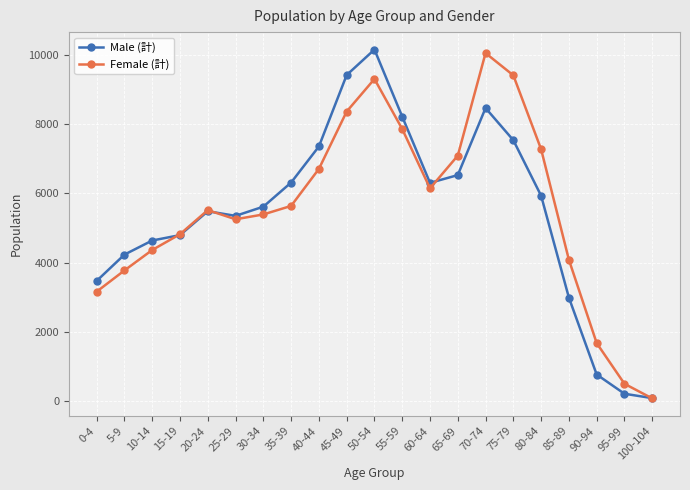

What is the average value of the Female (計) series?

5546